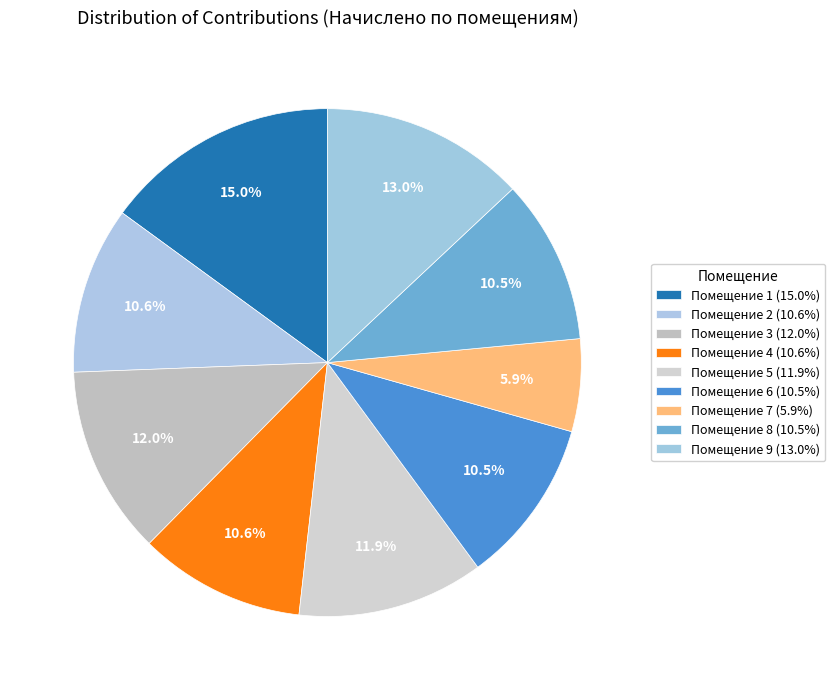

Count the number of slices in the pie.

9